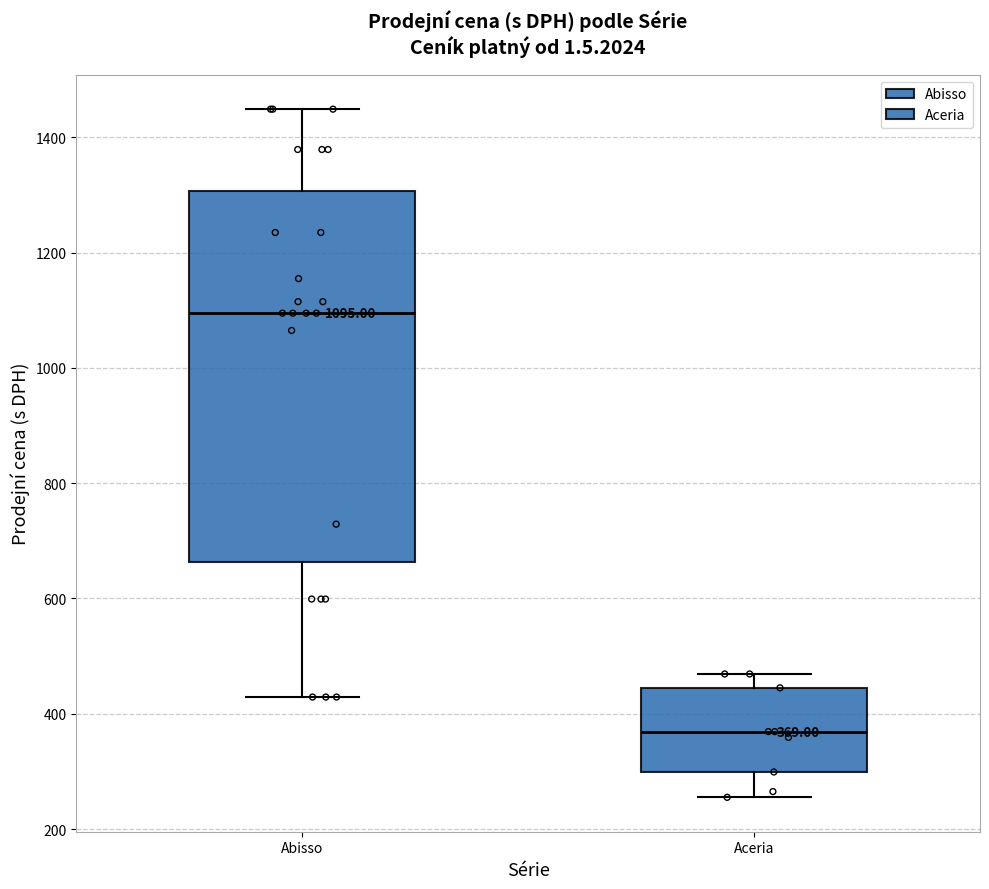

Comparing the boxes themselves (not the whiskers), which one is the tallest?

Abisso